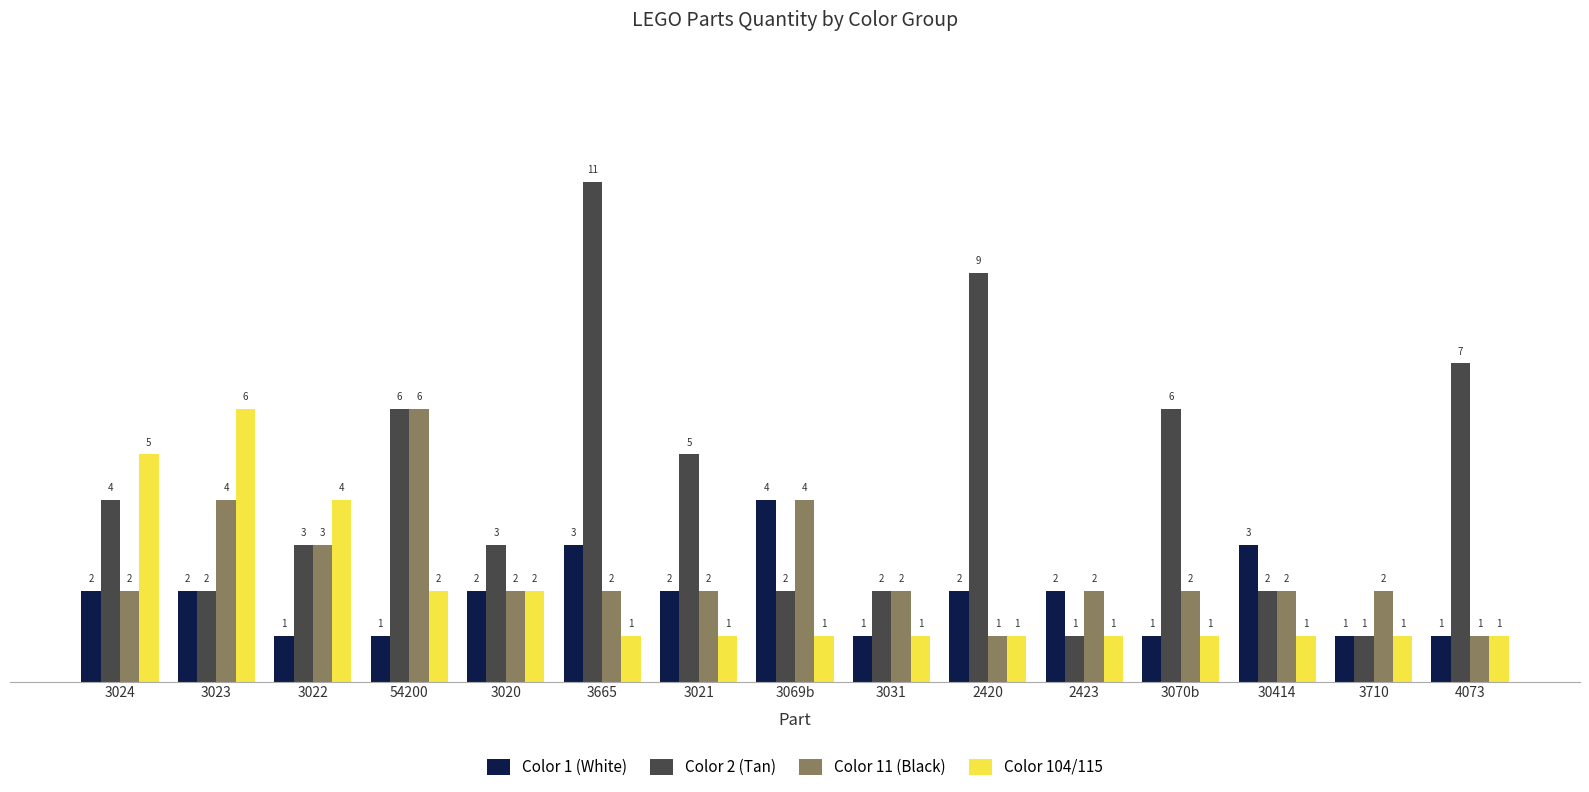

Reading right to left, transcribe all the data shown in this chart.

Color 1 (White): 4073=1	3710=1	30414=3	3070b=1	2423=2	2420=2	3031=1	3069b=4	3021=2	3665=3	3020=2	54200=1	3022=1	3023=2	3024=2
Color 2 (Tan): 4073=7	3710=1	30414=2	3070b=6	2423=1	2420=9	3031=2	3069b=2	3021=5	3665=11	3020=3	54200=6	3022=3	3023=2	3024=4
Color 11 (Black): 4073=1	3710=2	30414=2	3070b=2	2423=2	2420=1	3031=2	3069b=4	3021=2	3665=2	3020=2	54200=6	3022=3	3023=4	3024=2
Color 104/115: 4073=1	3710=1	30414=1	3070b=1	2423=1	2420=1	3031=1	3069b=1	3021=1	3665=1	3020=2	54200=2	3022=4	3023=6	3024=5